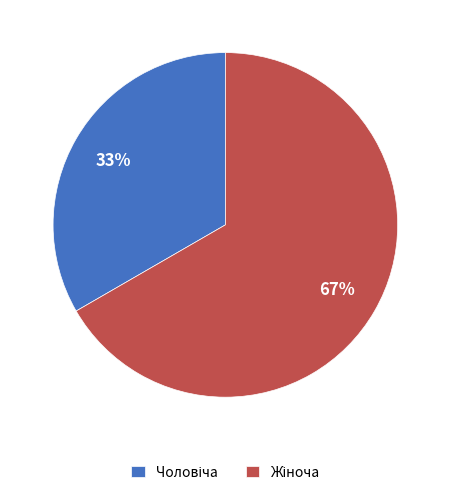

Is there any slice that represents more than half of the pie?

Yes